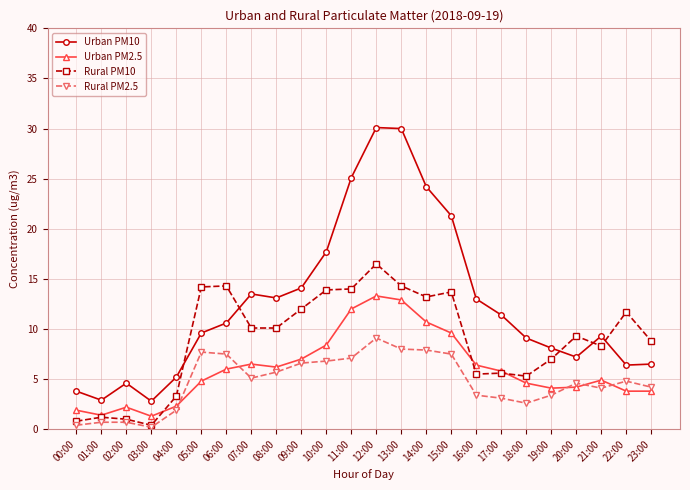

How many lines are shown in the chart?

4